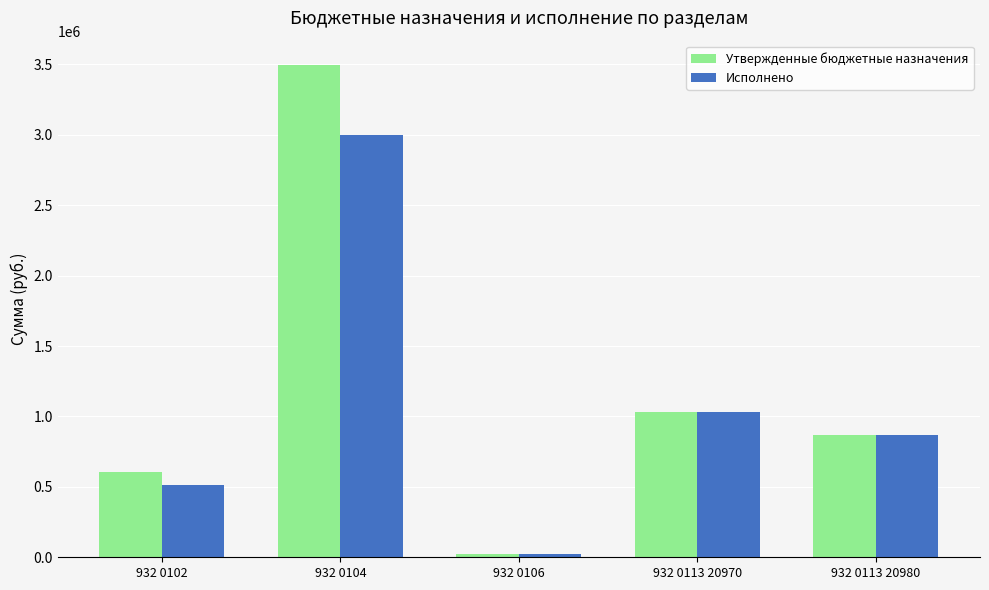

What is the spread (max minus min) of values at 932 0104?

493708.3